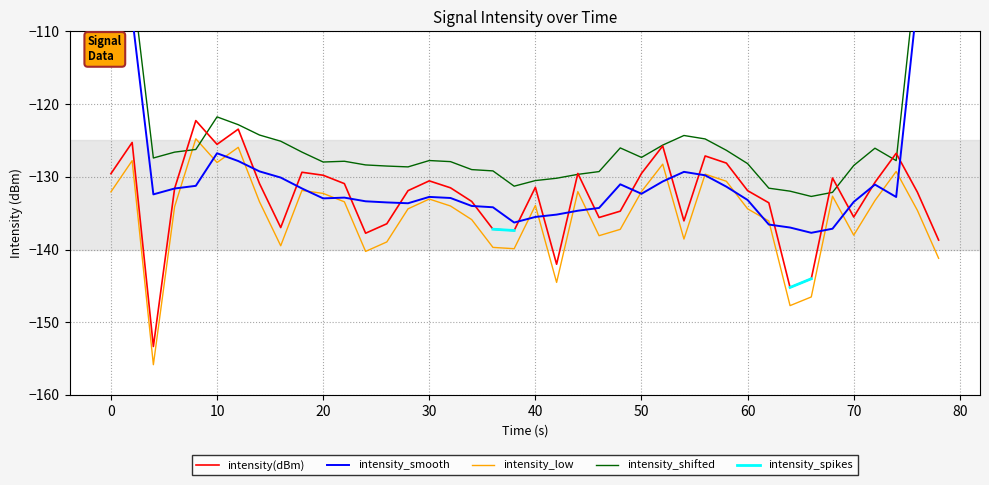

True or false: intensity_smooth and intensity_shifted cross at least once.

False